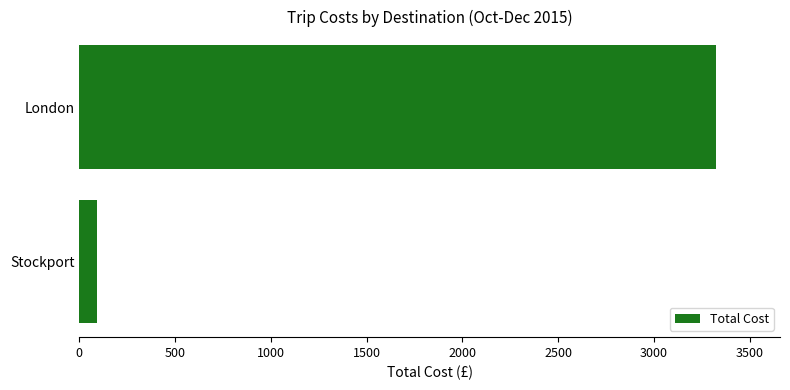

Is it true that the value at Stockport is 89.6?

True